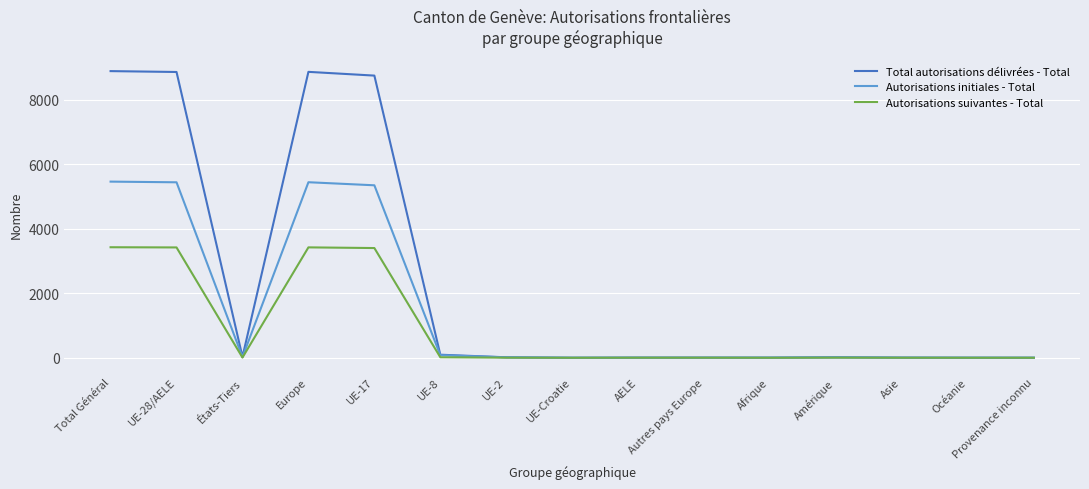

At UE-28/AELE, list the series in order from largest to smallest.

Total autorisations délivrées - Total, Autorisations initiales - Total, Autorisations suivantes - Total